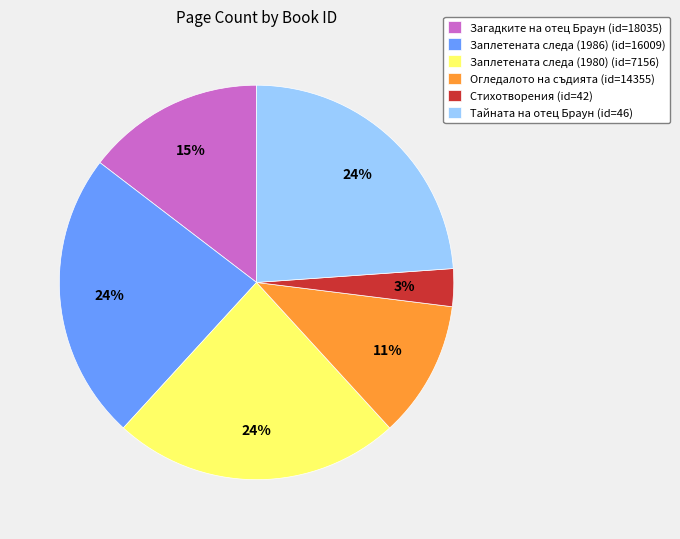

Is the sum of Стихотворения (id=42) and Заплетената следа (1980) (id=7156) greater than half?

No